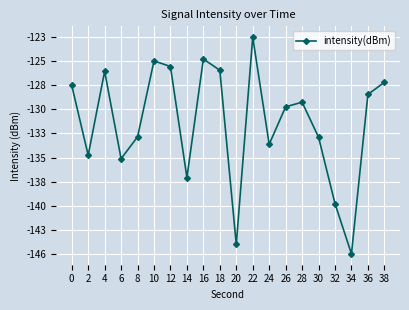

Does the chart have visible grid lines?

Yes